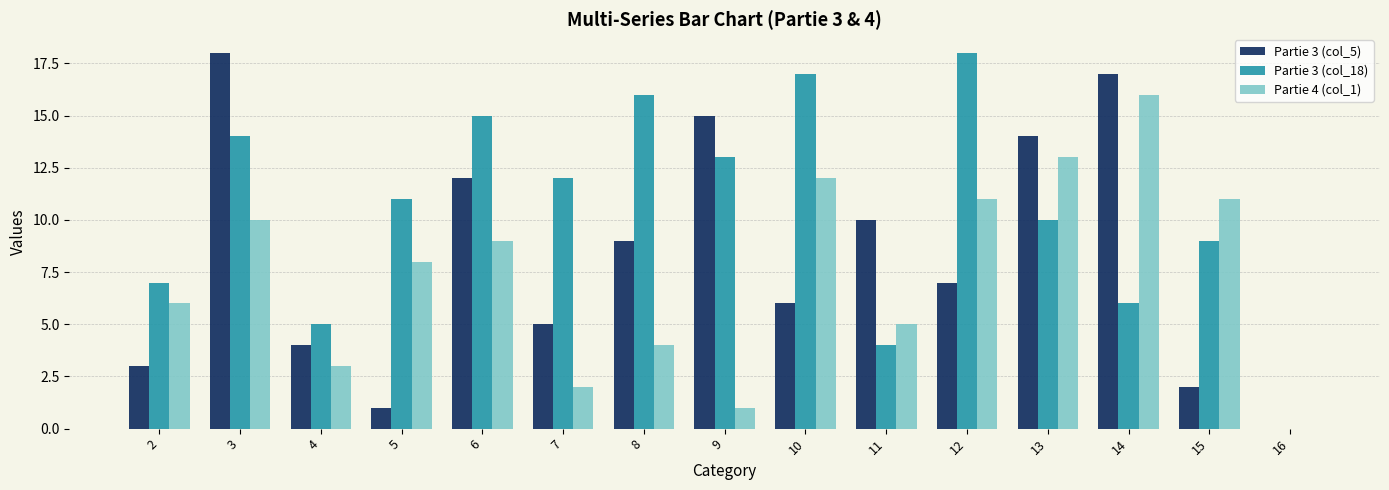

How many positive values does the Partie 3 (col_5) series have?

14